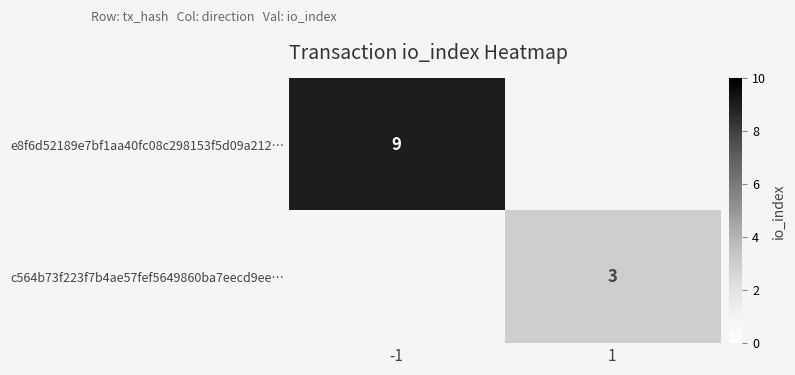

The value of e8f6d52189e7bf1aa40fc08c298153f5d09a212… at -1 is 9. True or false?

True